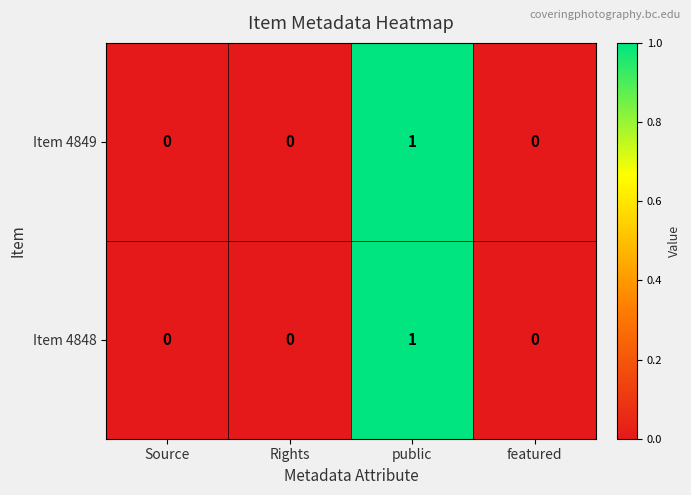

At which category is the sum across all series the highest?

public